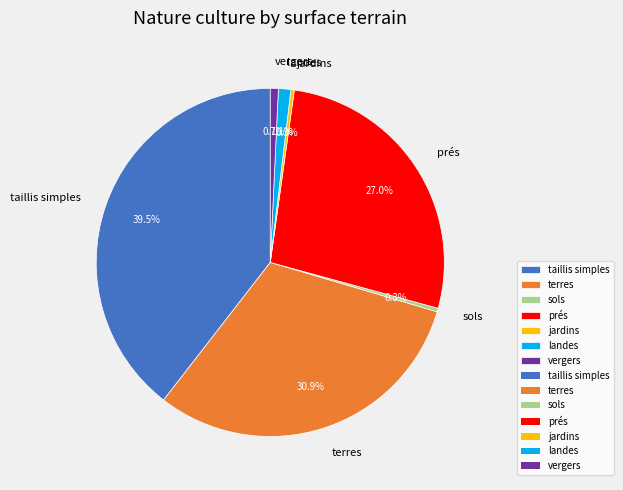

Does prés represent more than half of the total?

No